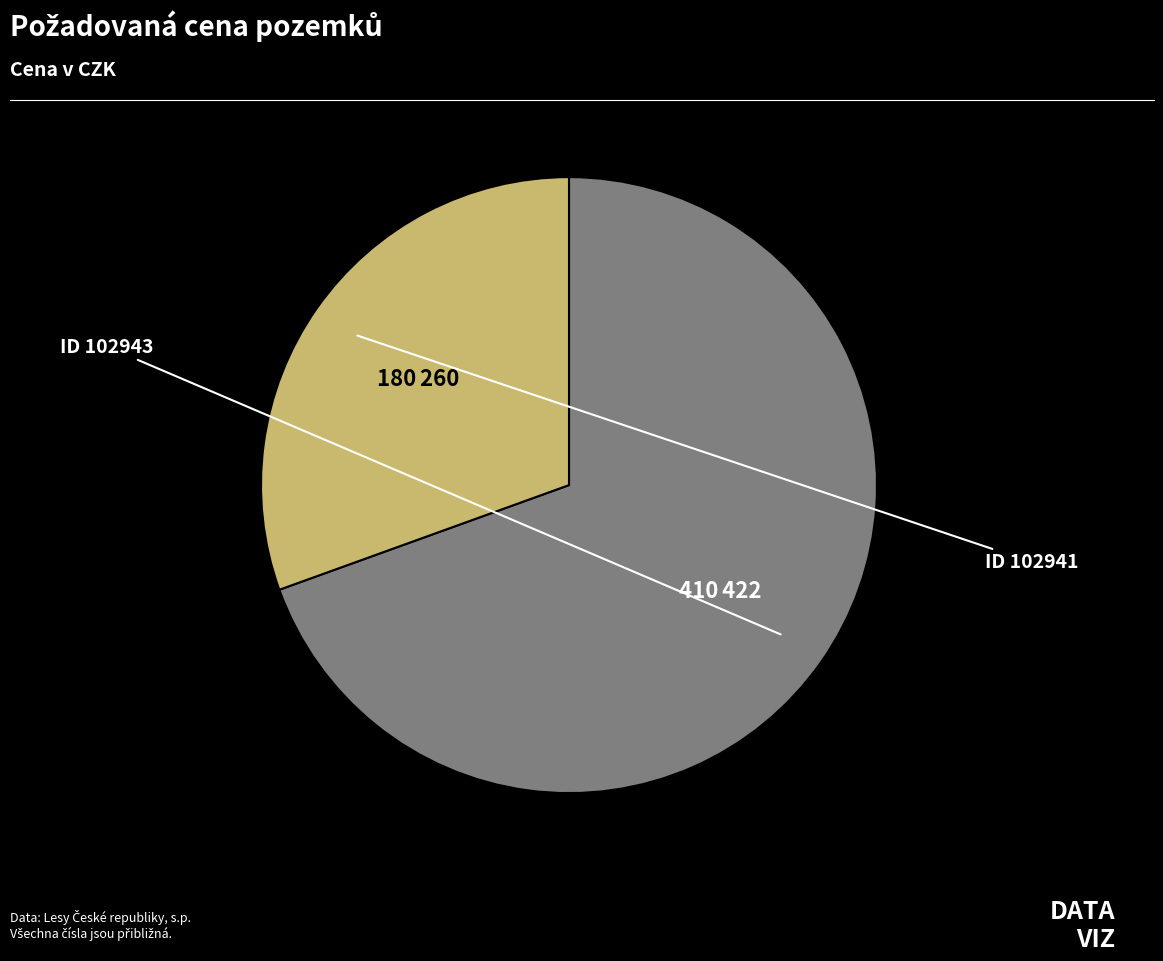

Does any single category account for the majority?

Yes